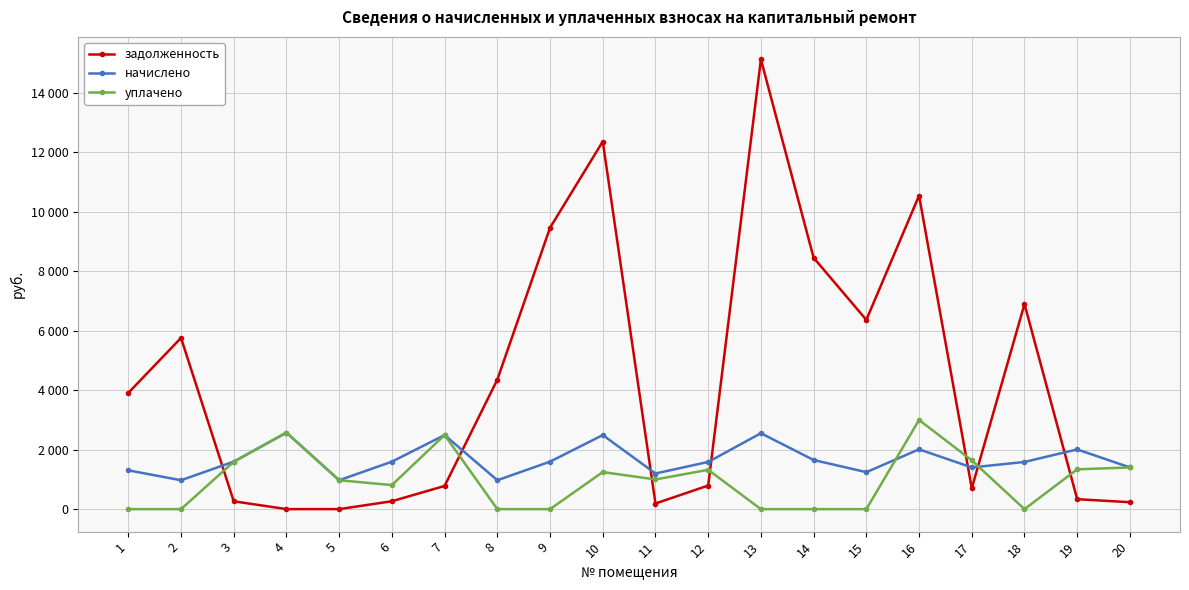

List the series in order of their peak value, highest first.

задолженность, уплачено, начислено